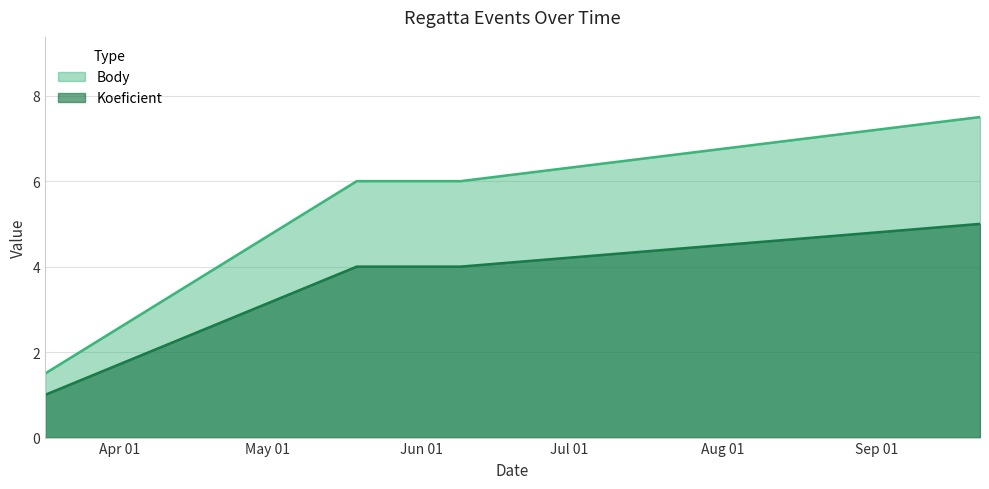

True or false: Koeficient and Body cross at least once.

False